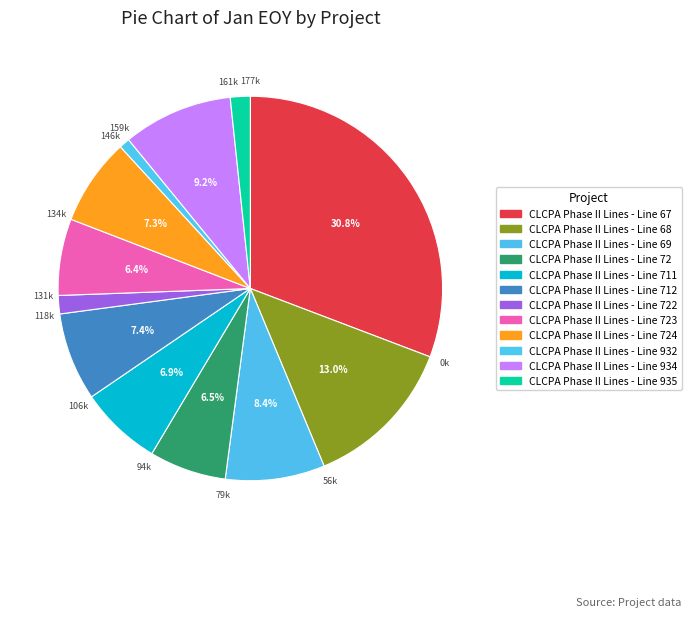

Which slice is the largest?

CLCPA Phase II Lines - Line 67